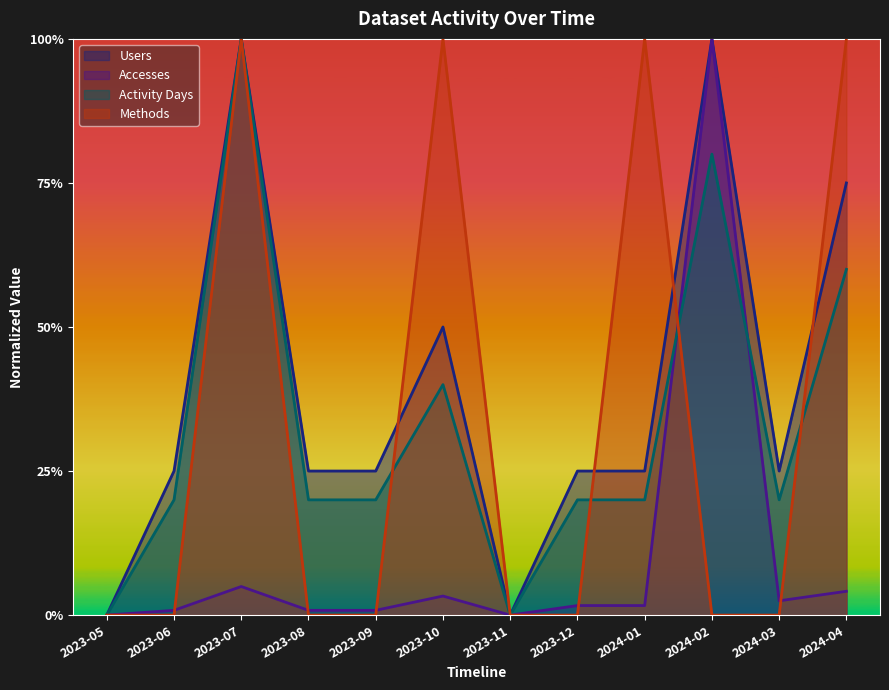

At how many categories does at least one series exceed 0?

10